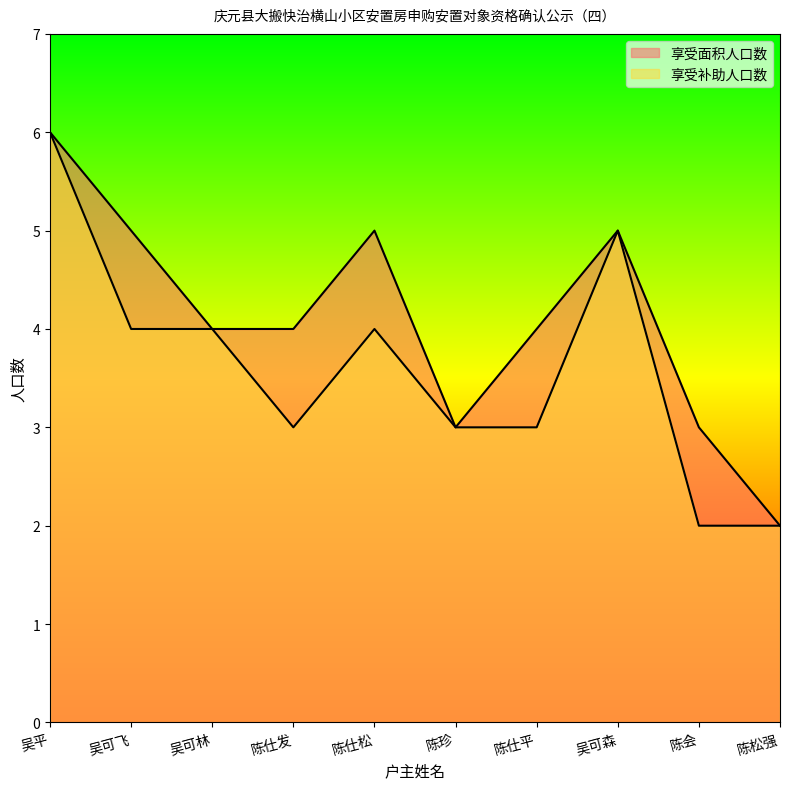

True or false: 享受面积人口数 and 享受补助人口数 cross at least once.

False